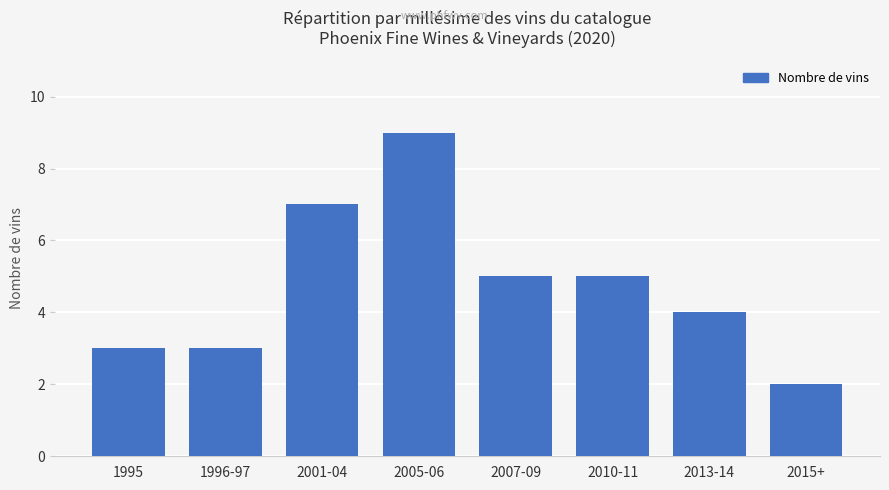

Which label corresponds to the smallest value in the chart?

2015+